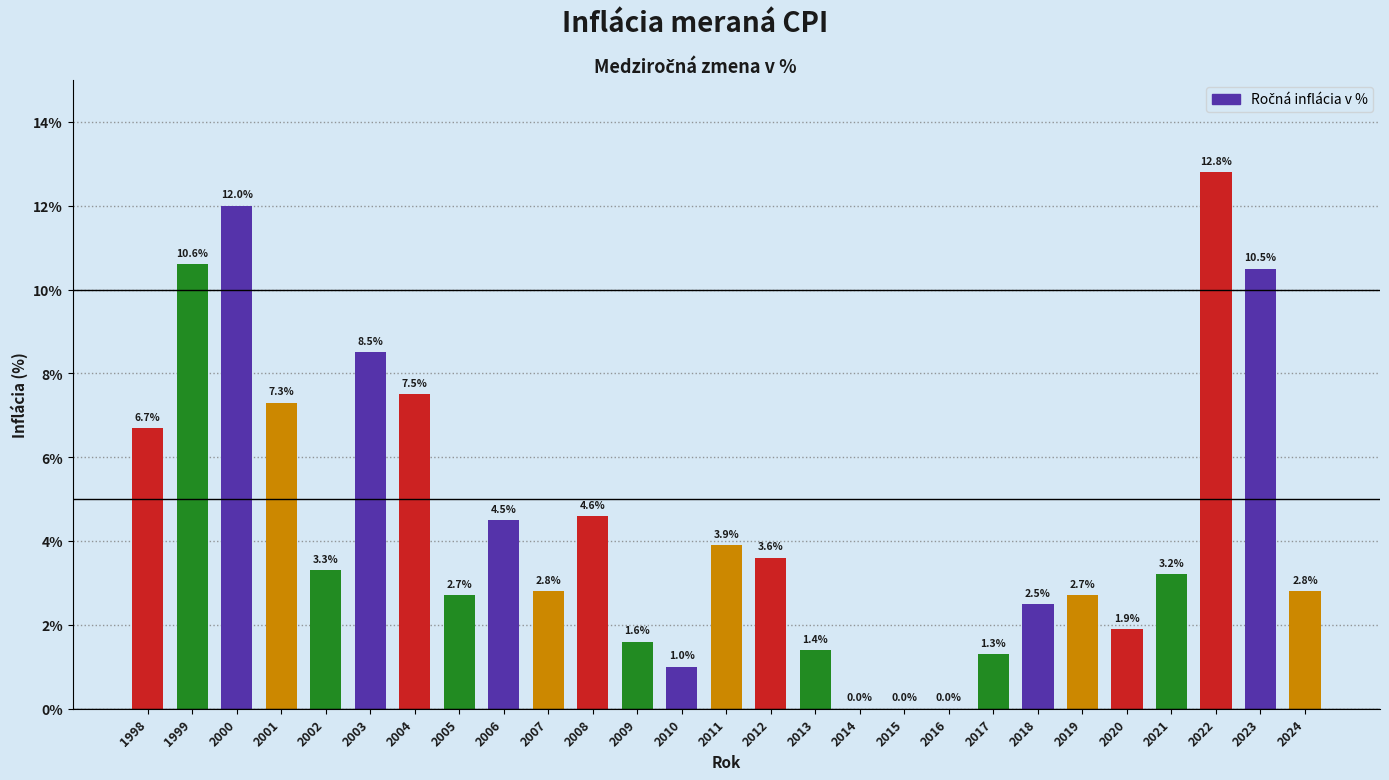

The value at 2004 is 12.2. True or false?

False